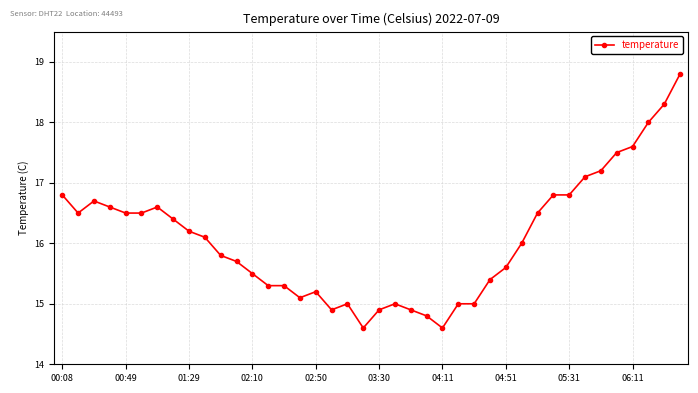

Does the chart have visible grid lines?

Yes